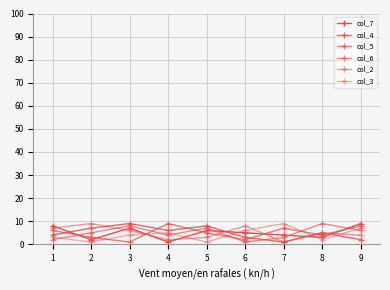

Is the value of col_2 at 7 greater than the value of col_3 at 7?

No